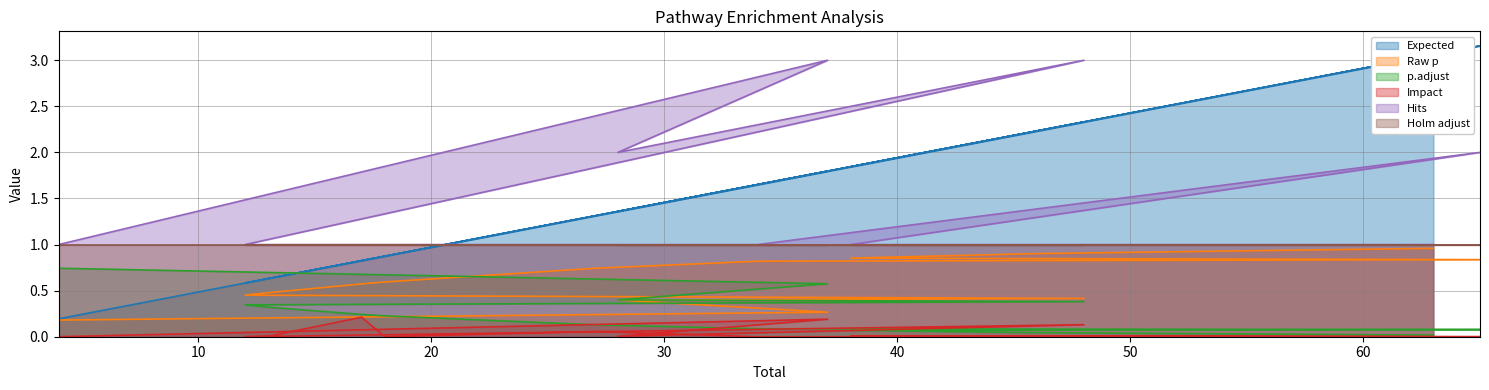

What is the maximum value for p.adjust?

0.7